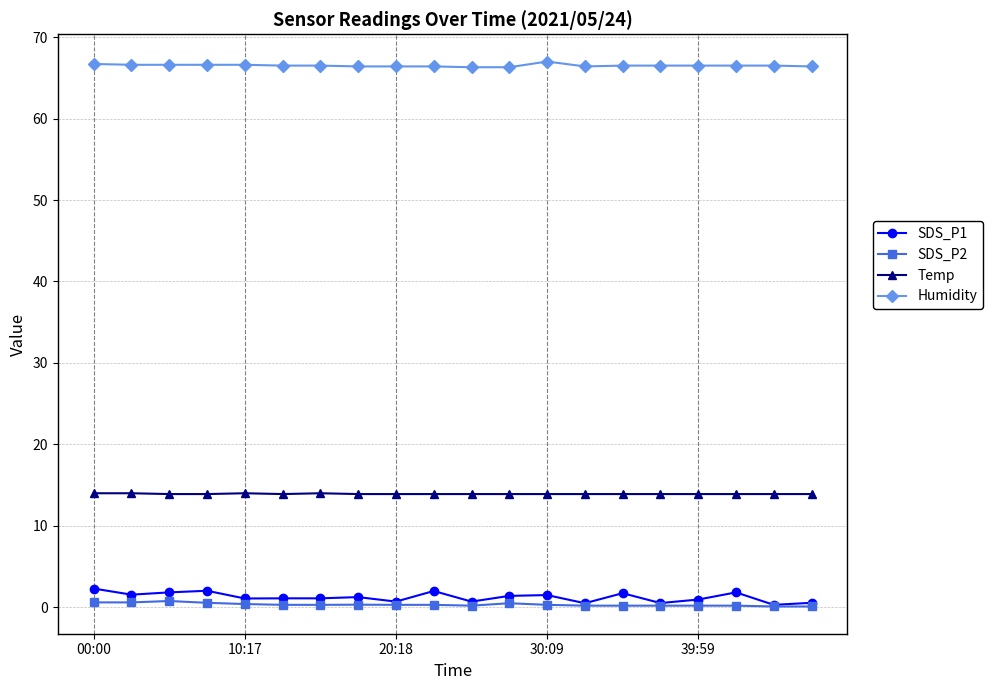

What is the maximum value shown in the chart?

67.0